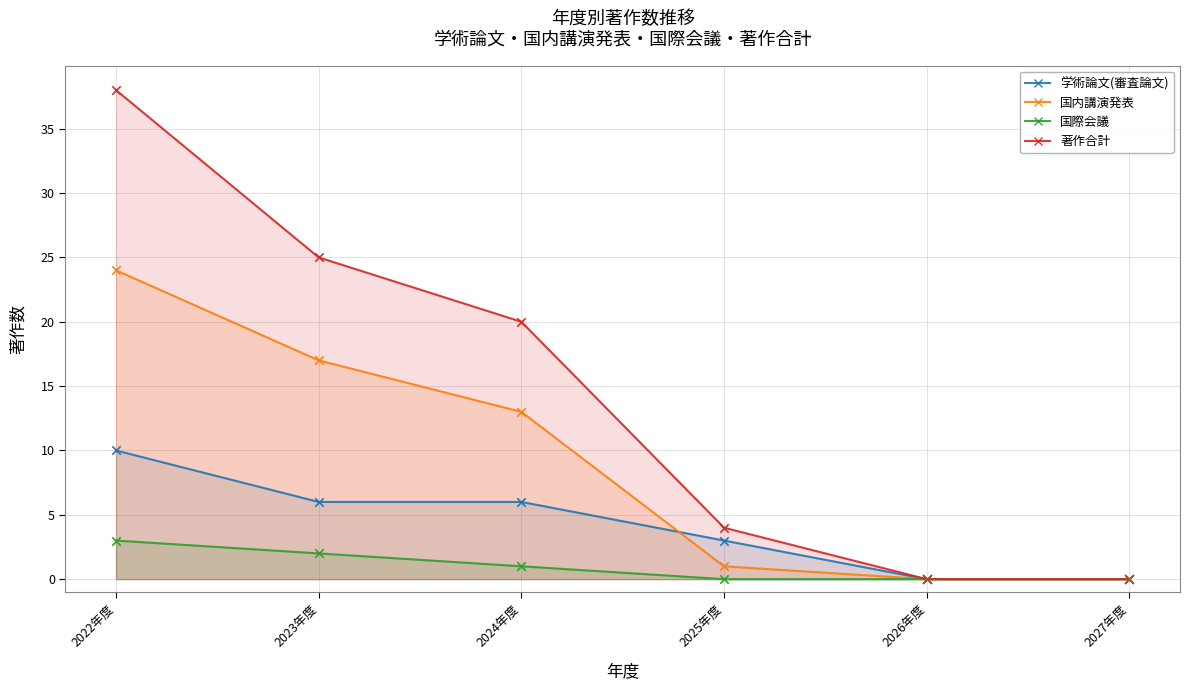

Which series has the widest spread of Y values?

著作合計